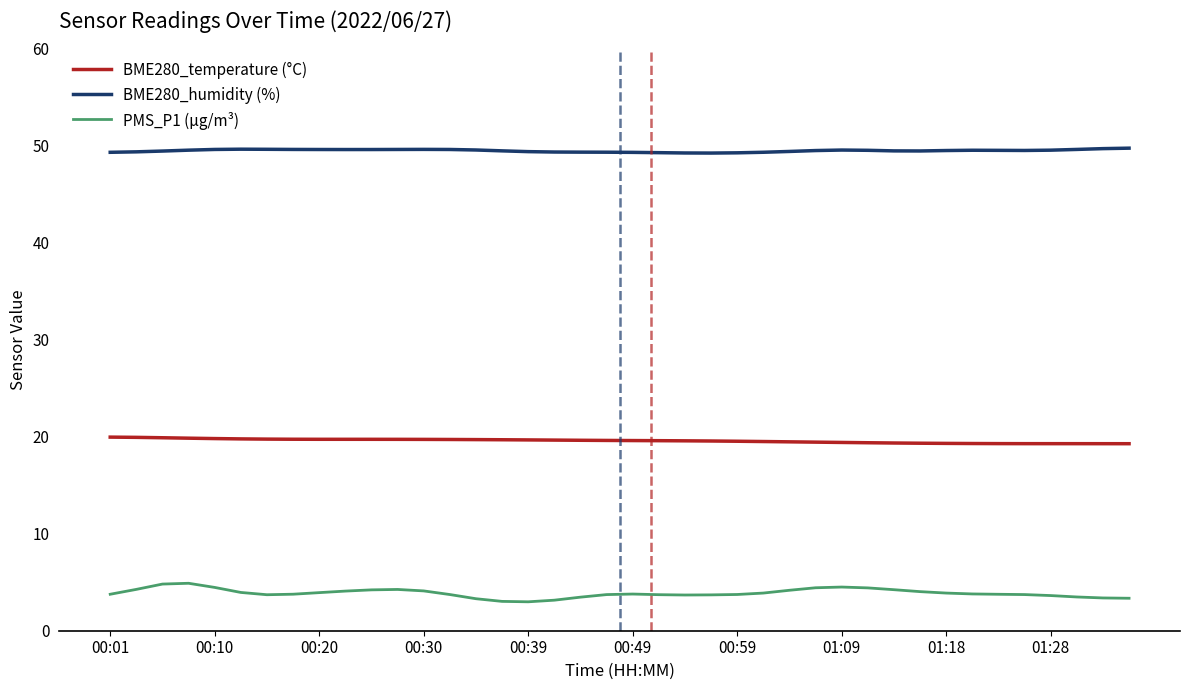

Rank the series by their maximum value, from lowest to highest.

PMS_P1 (µg/m³), BME280_temperature (°C), BME280_humidity (%)